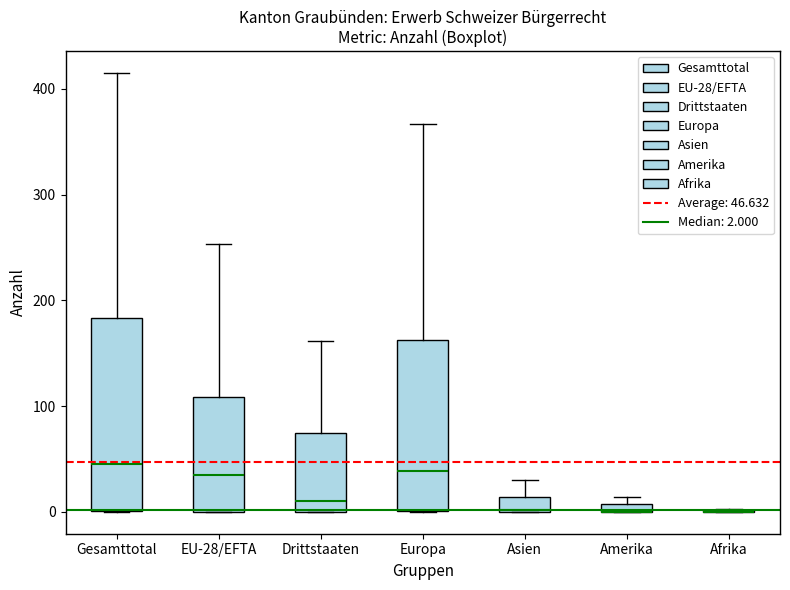

Comparing the boxes themselves (not the whiskers), which one is the tallest?

Gesamttotal